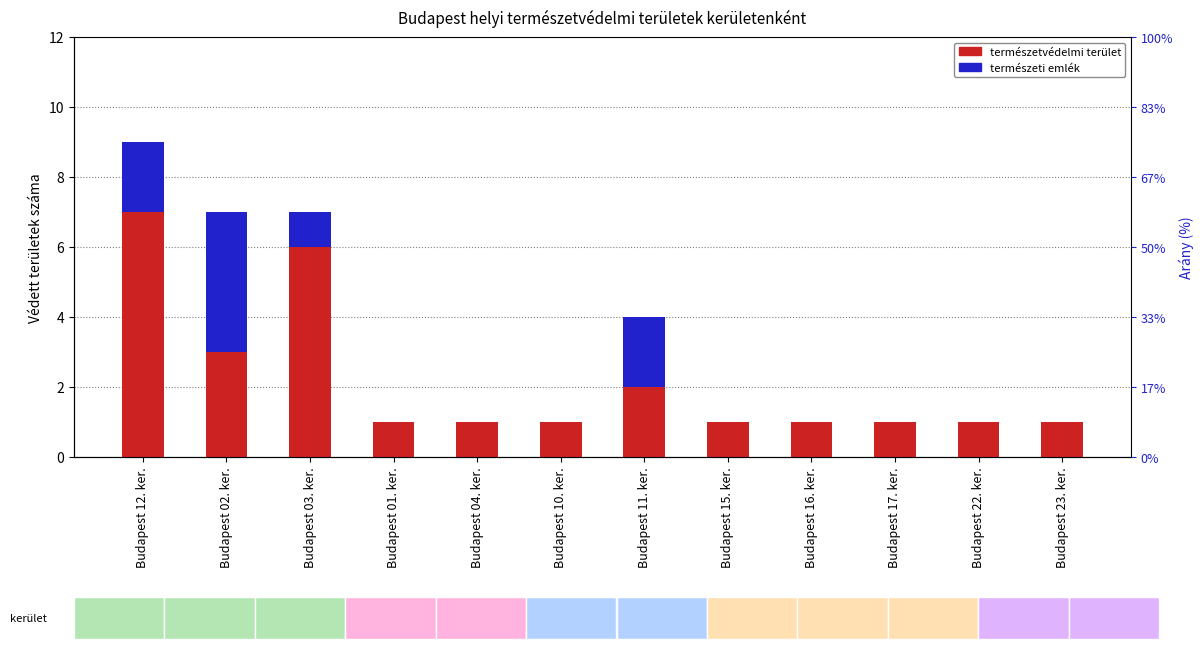

Rank the categories by természetvédelmi terület value from highest to lowest.

Budapest 12. ker., Budapest 03. ker., Budapest 02. ker., Budapest 11. ker., Budapest 01. ker., Budapest 04. ker., Budapest 10. ker., Budapest 15. ker., Budapest 16. ker., Budapest 17. ker., Budapest 22. ker., Budapest 23. ker.